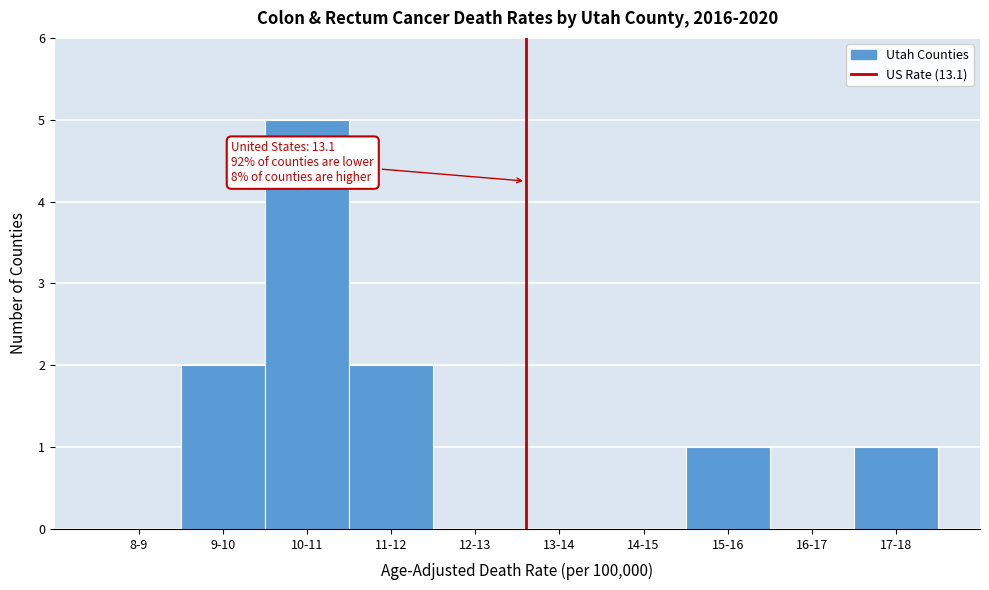

Reading left to right, transcribe all the data shown in this chart.

8-9=0	9-10=2	10-11=5	11-12=2	12-13=0	13-14=0	14-15=0	15-16=1	16-17=0	17-18=1